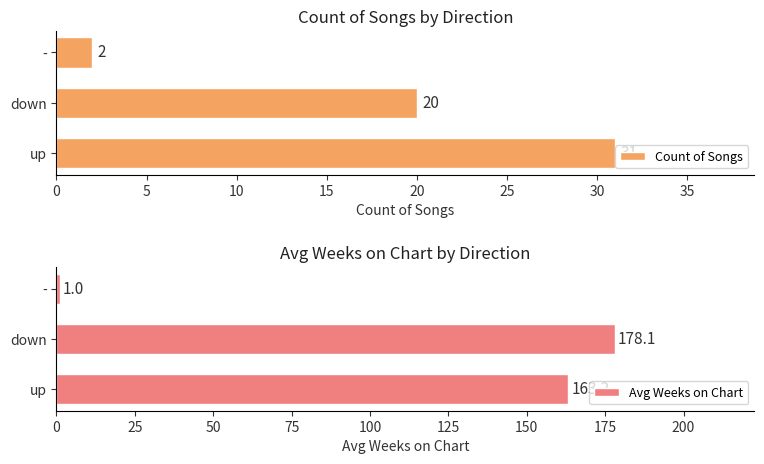

Is it true that Count of Songs equals 3.3 at 10?

False